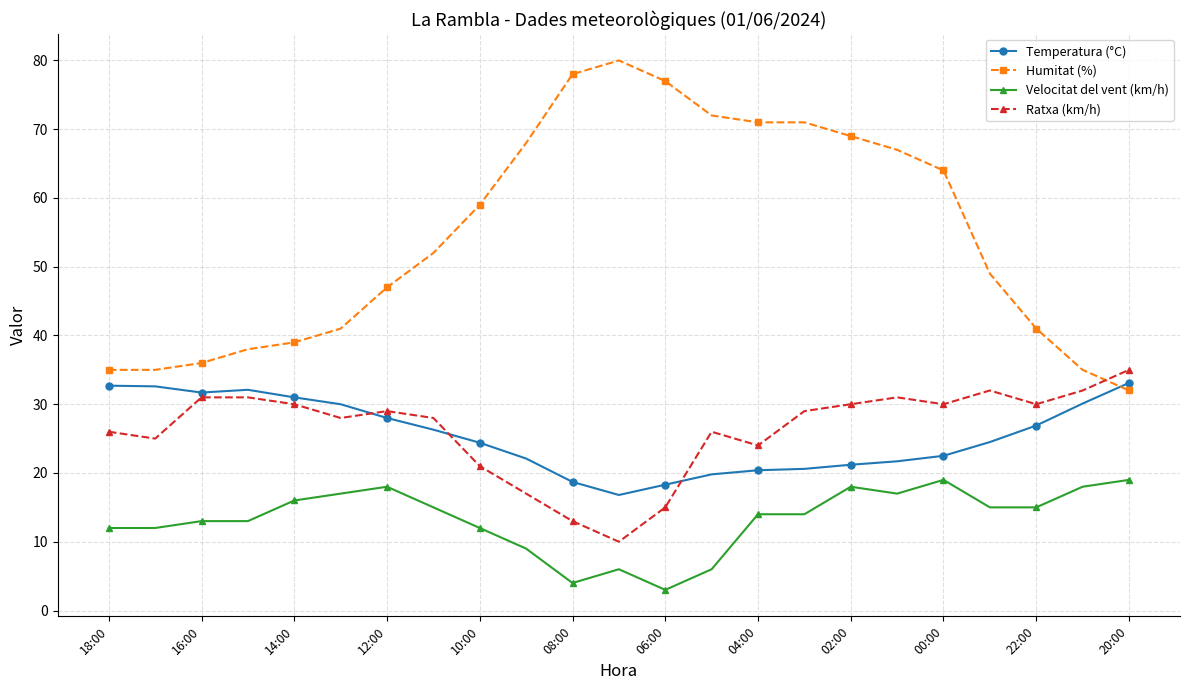

True or false: Velocitat del vent (km/h) and Temperatura (°C) intersect in this chart.

False